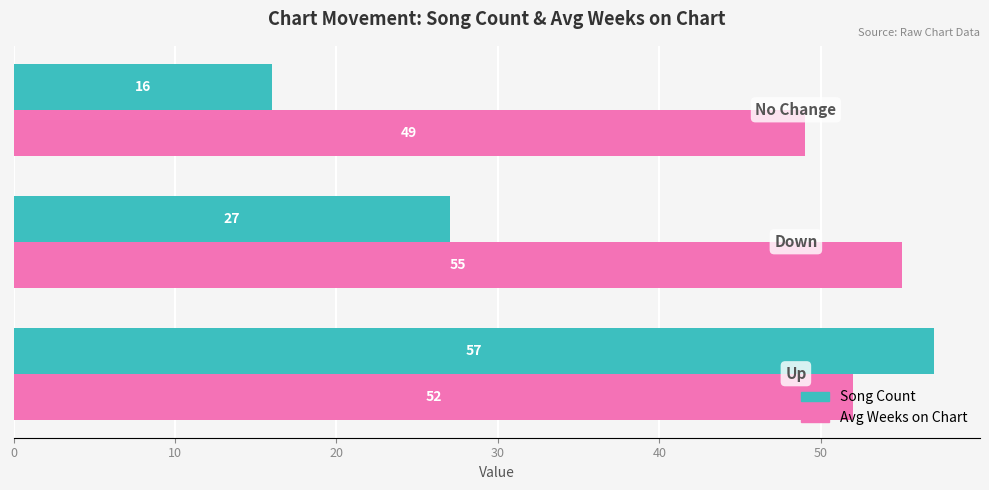

How many distinct data groups are displayed?

2